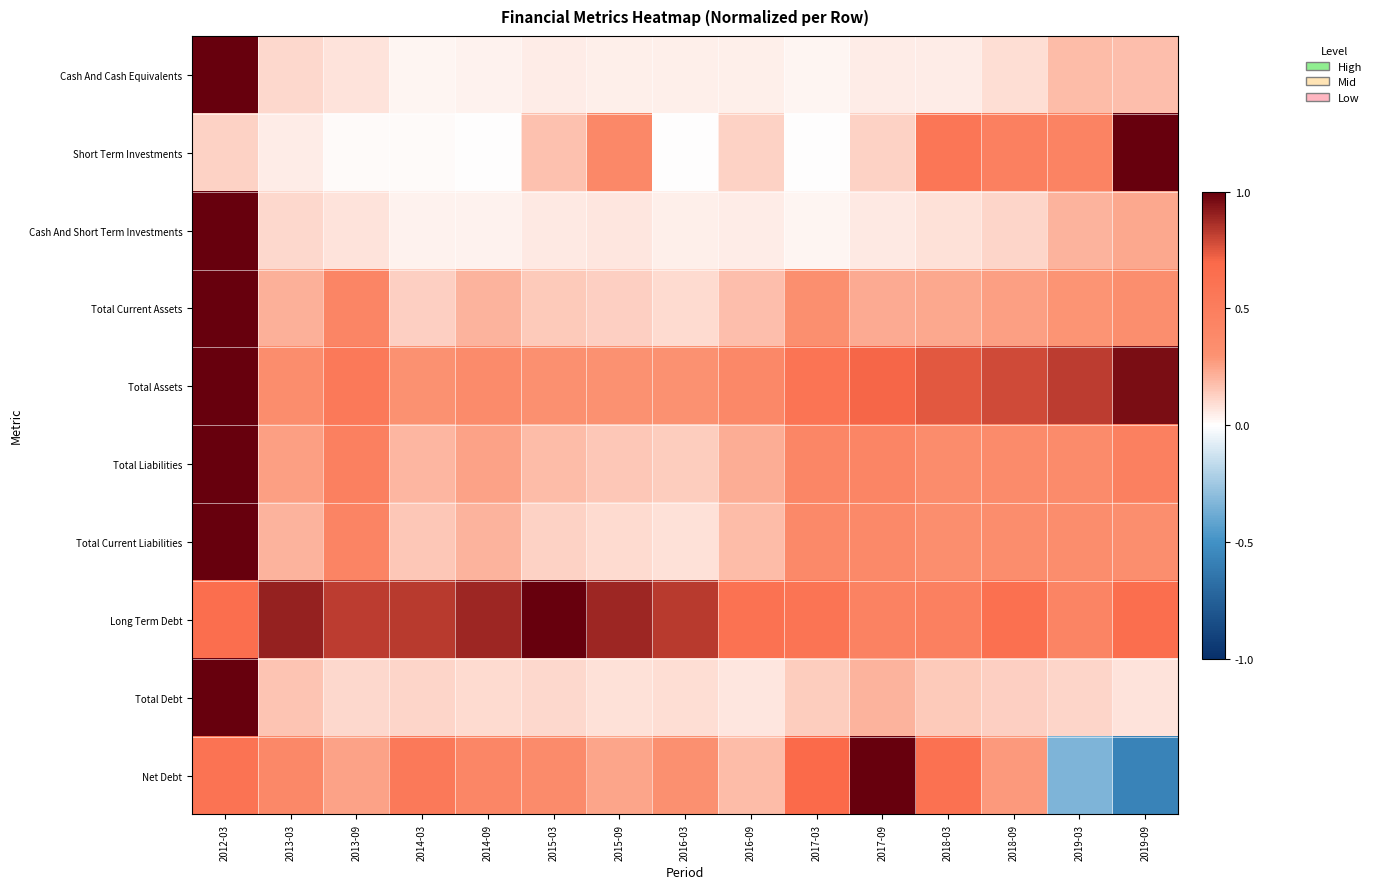

Reading right to left, list all the values displayed in this chart.

Cash And Cash Equivalents: 2019-09=0.2	2019-03=0.2	2018-09=0.1	2018-03=0.0	2017-09=0.1	2017-03=0.0	2016-09=0.0	2016-03=0.0	2015-09=0.0	2015-03=0.0	2014-09=0.0	2014-03=0.0	2013-09=0.1	2013-03=0.1	2012-03=1.0
Short Term Investments: 2019-09=1.0	2019-03=0.4	2018-09=0.5	2018-03=0.6	2017-09=0.1	2017-03=0.0	2016-09=0.1	2016-03=0.0	2015-09=0.4	2015-03=0.2	2014-09=0.0	2014-03=0.0	2013-09=0.0	2013-03=0.1	2012-03=0.1
Cash And Short Term Investments: 2019-09=0.2	2019-03=0.2	2018-09=0.1	2018-03=0.1	2017-09=0.1	2017-03=0.0	2016-09=0.0	2016-03=0.0	2015-09=0.1	2015-03=0.1	2014-09=0.0	2014-03=0.0	2013-09=0.1	2013-03=0.1	2012-03=1.0
Total Current Assets: 2019-09=0.3	2019-03=0.3	2018-09=0.3	2018-03=0.2	2017-09=0.2	2017-03=0.3	2016-09=0.2	2016-03=0.1	2015-09=0.1	2015-03=0.1	2014-09=0.2	2014-03=0.1	2013-09=0.4	2013-03=0.2	2012-03=1.0
Total Assets: 2019-09=1.0	2019-03=0.8	2018-09=0.8	2018-03=0.7	2017-09=0.7	2017-03=0.6	2016-09=0.4	2016-03=0.3	2015-09=0.3	2015-03=0.3	2014-09=0.4	2014-03=0.3	2013-09=0.5	2013-03=0.3	2012-03=1.0
Total Liabilities: 2019-09=0.5	2019-03=0.4	2018-09=0.4	2018-03=0.4	2017-09=0.4	2017-03=0.4	2016-09=0.2	2016-03=0.1	2015-09=0.1	2015-03=0.2	2014-09=0.3	2014-03=0.2	2013-09=0.5	2013-03=0.3	2012-03=1.0
Total Current Liabilities: 2019-09=0.3	2019-03=0.3	2018-09=0.3	2018-03=0.3	2017-09=0.4	2017-03=0.4	2016-09=0.2	2016-03=0.1	2015-09=0.1	2015-03=0.1	2014-09=0.2	2014-03=0.1	2013-09=0.4	2013-03=0.2	2012-03=1.0
Long Term Debt: 2019-09=0.7	2019-03=0.4	2018-09=0.6	2018-03=0.5	2017-09=0.5	2017-03=0.6	2016-09=0.6	2016-03=0.8	2015-09=0.9	2015-03=1.0	2014-09=0.9	2014-03=0.8	2013-09=0.8	2013-03=0.9	2012-03=0.6
Total Debt: 2019-09=0.1	2019-03=0.1	2018-09=0.1	2018-03=0.1	2017-09=0.2	2017-03=0.1	2016-09=0.1	2016-03=0.1	2015-09=0.1	2015-03=0.1	2014-09=0.1	2014-03=0.1	2013-09=0.1	2013-03=0.2	2012-03=1.0
Net Debt: 2019-09=-0.6	2019-03=-0.3	2018-09=0.3	2018-03=0.6	2017-09=1.0	2017-03=0.7	2016-09=0.2	2016-03=0.3	2015-09=0.2	2015-03=0.4	2014-09=0.4	2014-03=0.5	2013-09=0.3	2013-03=0.4	2012-03=0.6